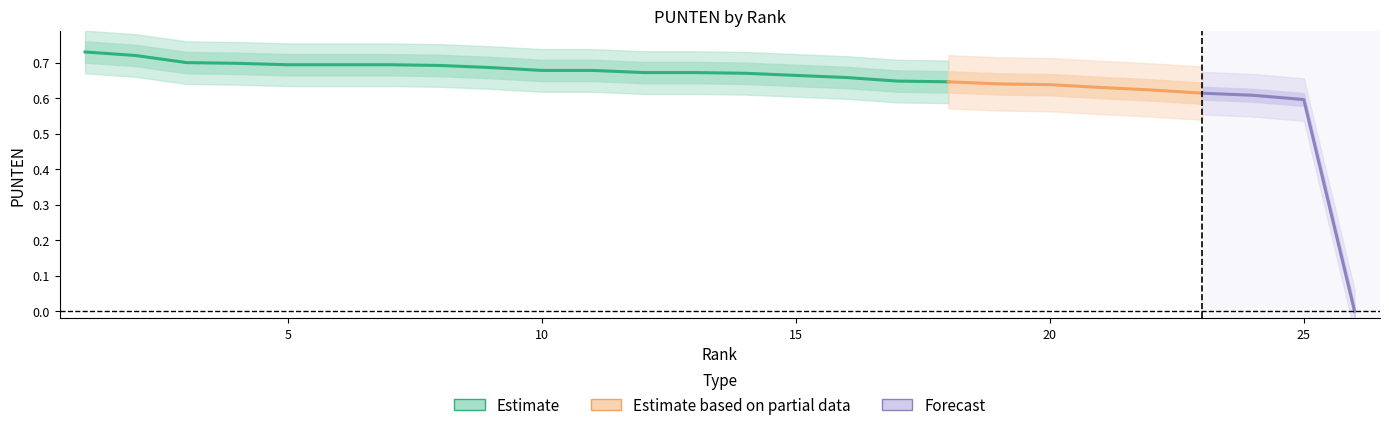

How many values are between 0 and 1?

26